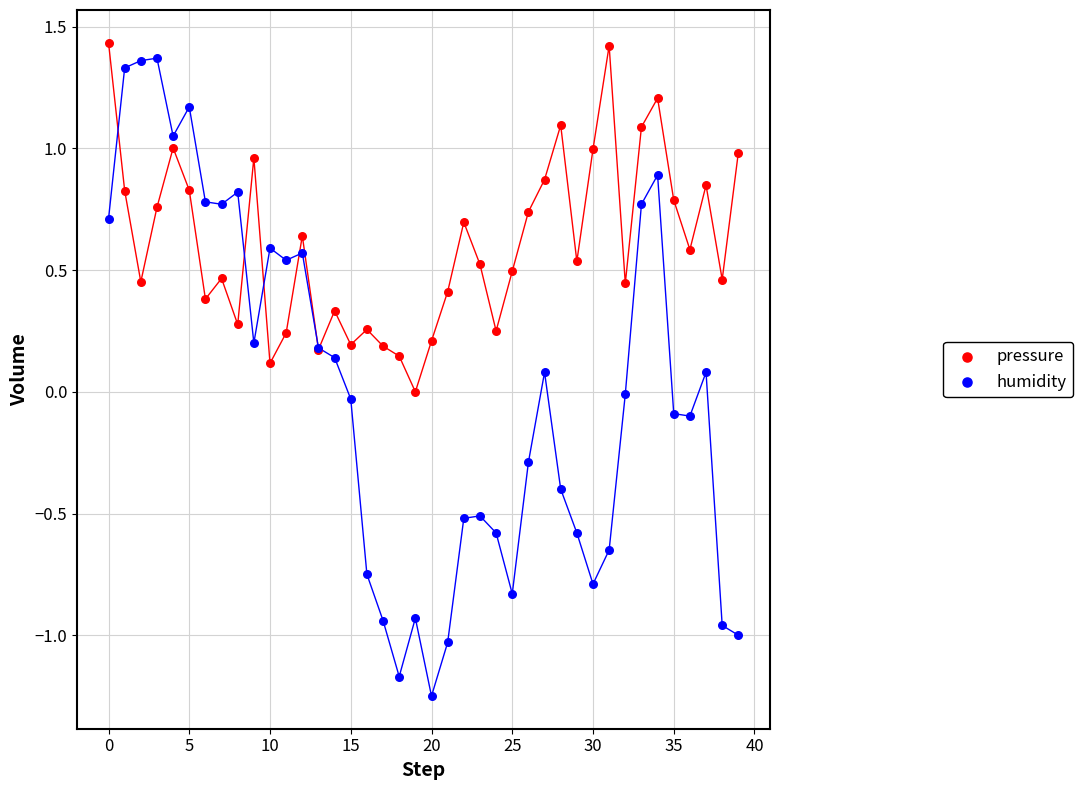

Which series contains the lowest Y value?

humidity